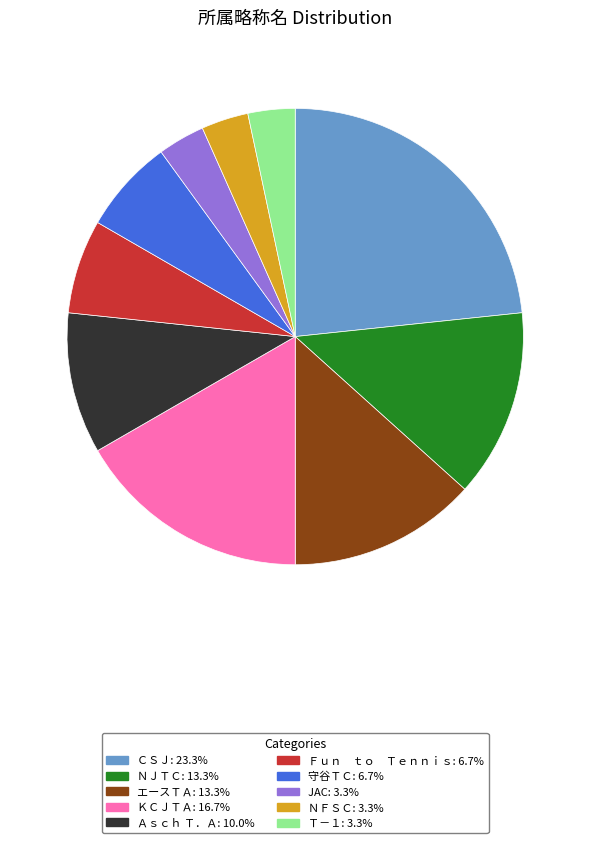

Combined, do Ａｓｃｈ Ｔ．Ａ and ＣＳＪ account for over 50%?

No